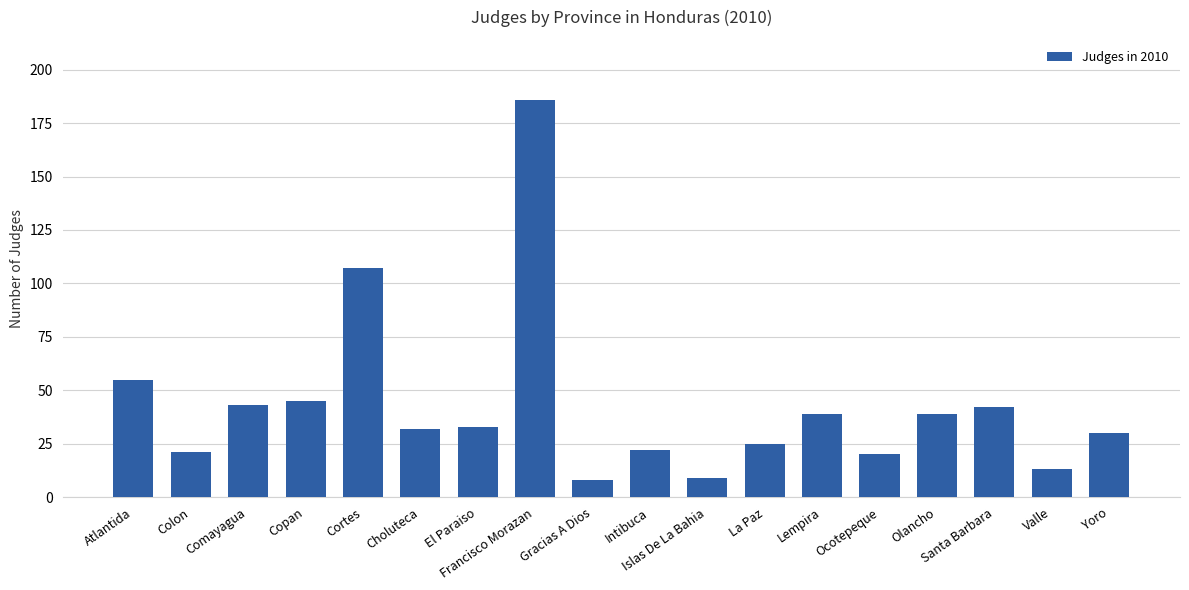

Between El Paraiso and Cortes, which is larger?

Cortes